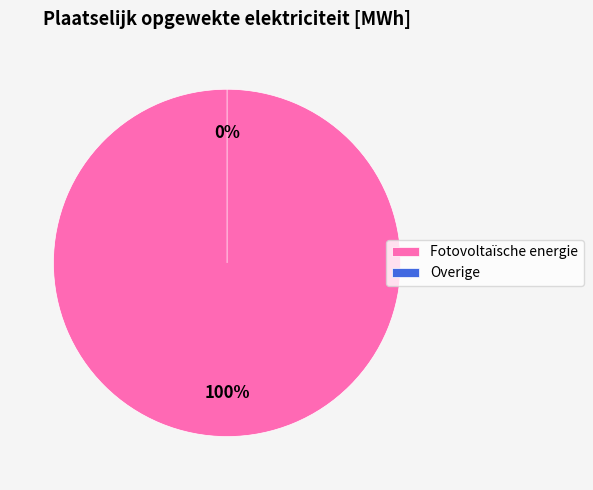

Is there a majority slice in this chart?

Yes